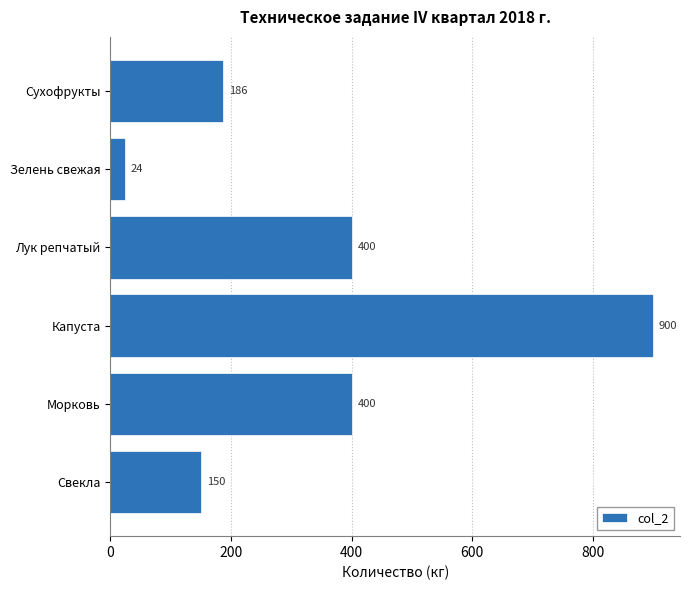

What is the difference between the second highest and minimum values?

376